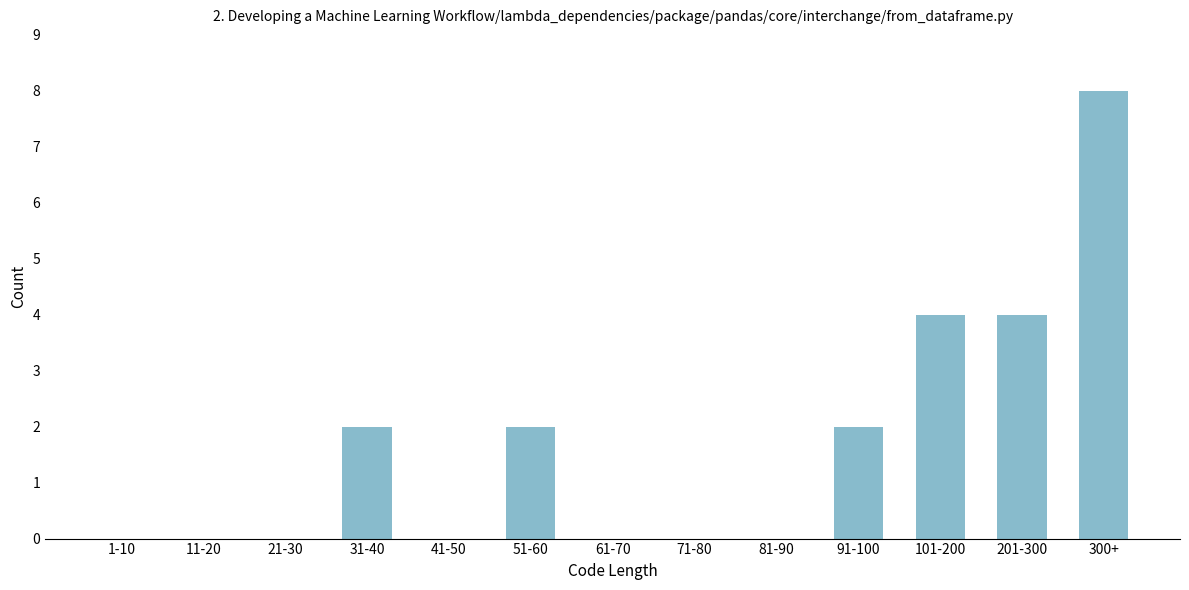

Reading left to right, what are all the values shown in this chart?

1-10=0	11-20=0	21-30=0	31-40=2	41-50=0	51-60=2	61-70=0	71-80=0	81-90=0	91-100=2	101-200=4	201-300=4	300+=8